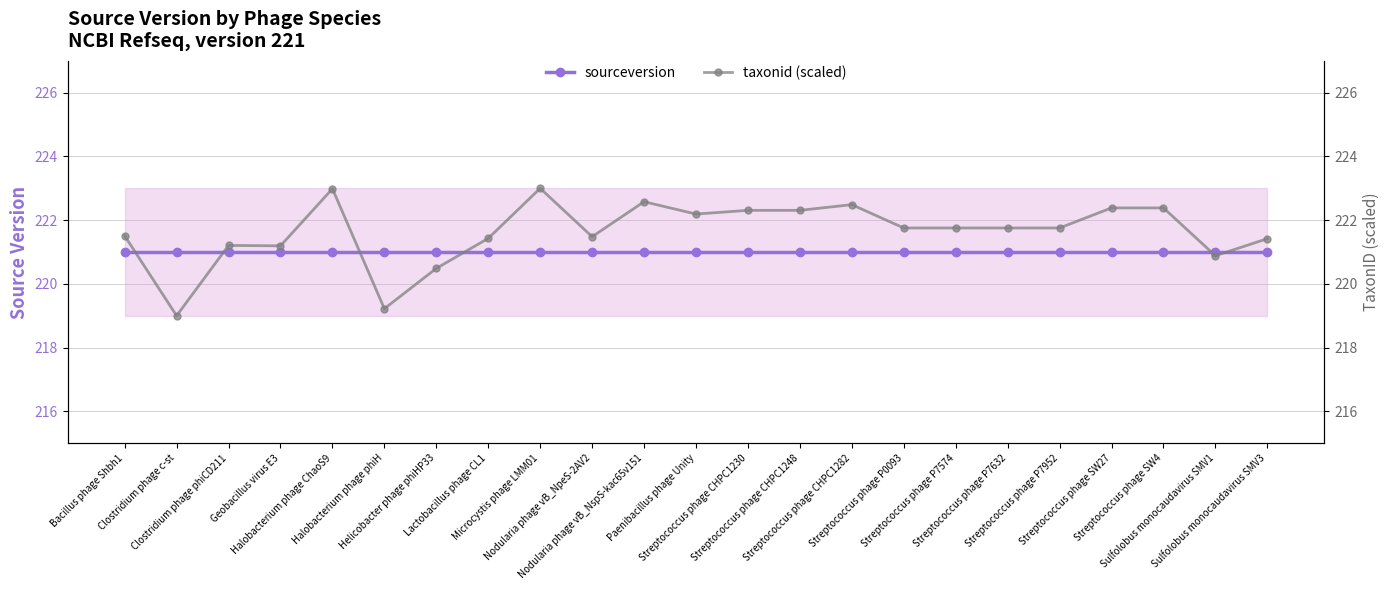

What position from the left is Helicobacter phage phiHP33?

7